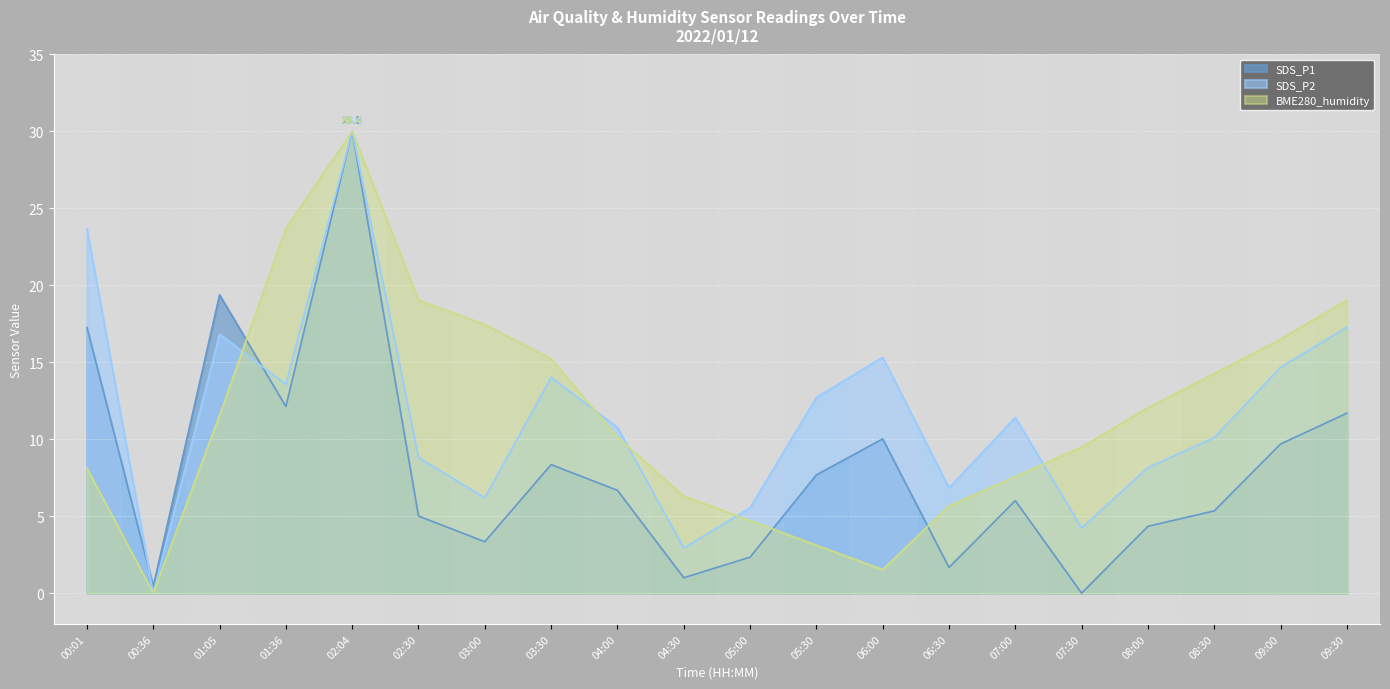

How many times do SDS_P2 and BME280_humidity cross each other?

5